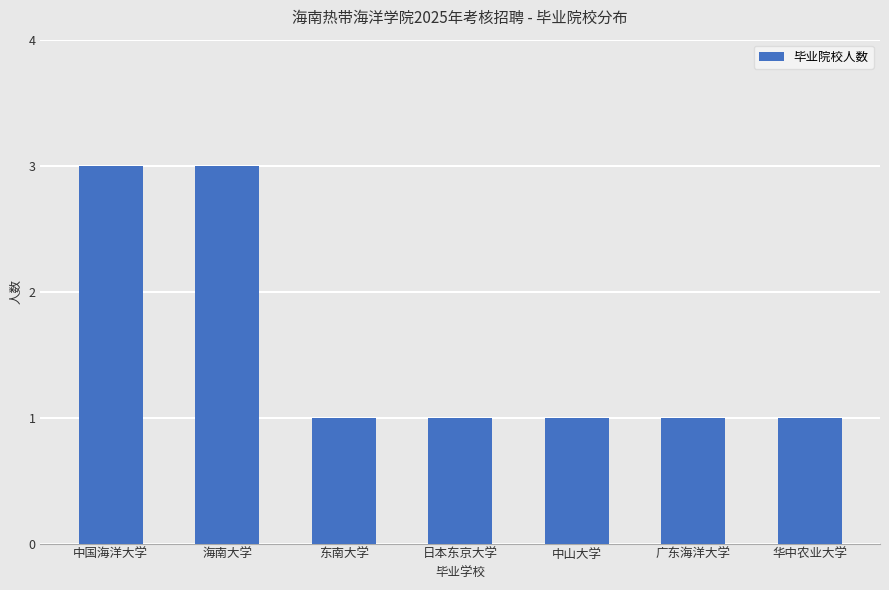

What is the greatest value displayed?

3